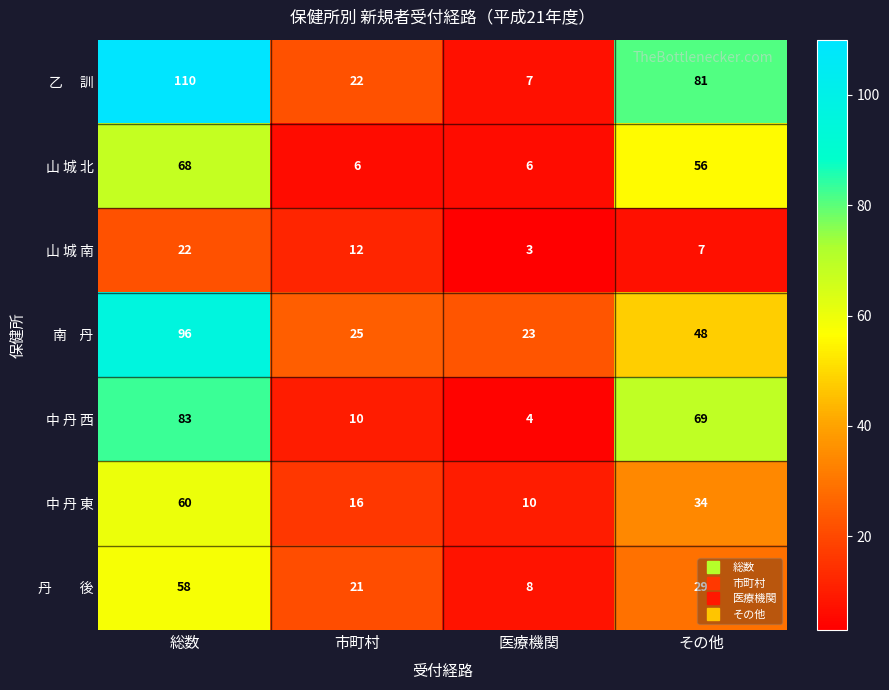

What is the sum of all 中 丹 東 values?

120